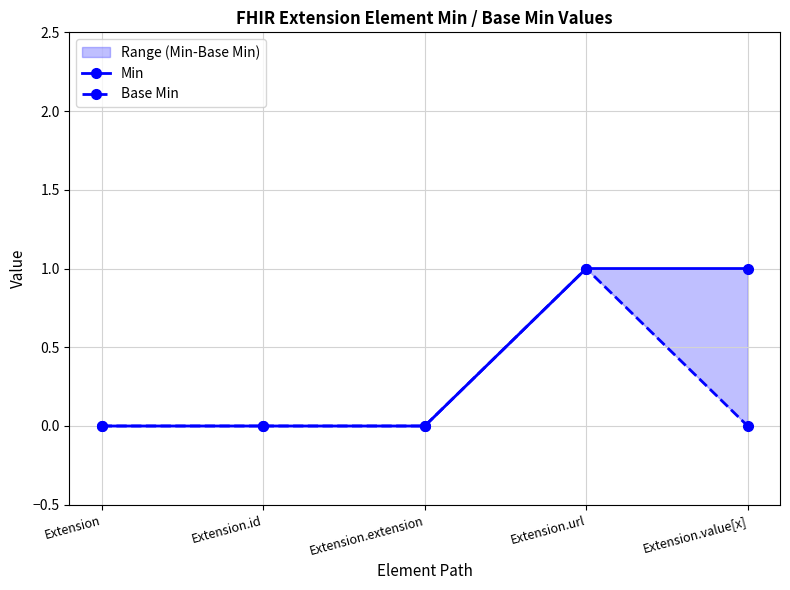

True or false: Min has more than 0 points higher than both neighbors.

False